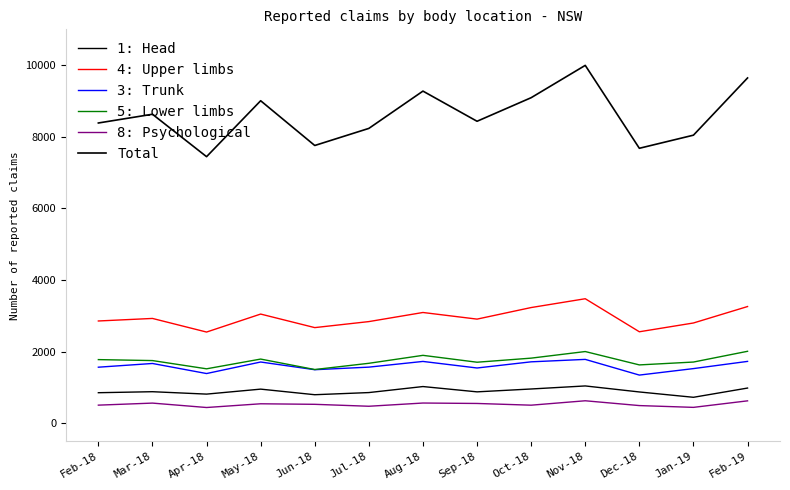

What is the label of the 10th point from the left?

Nov-18